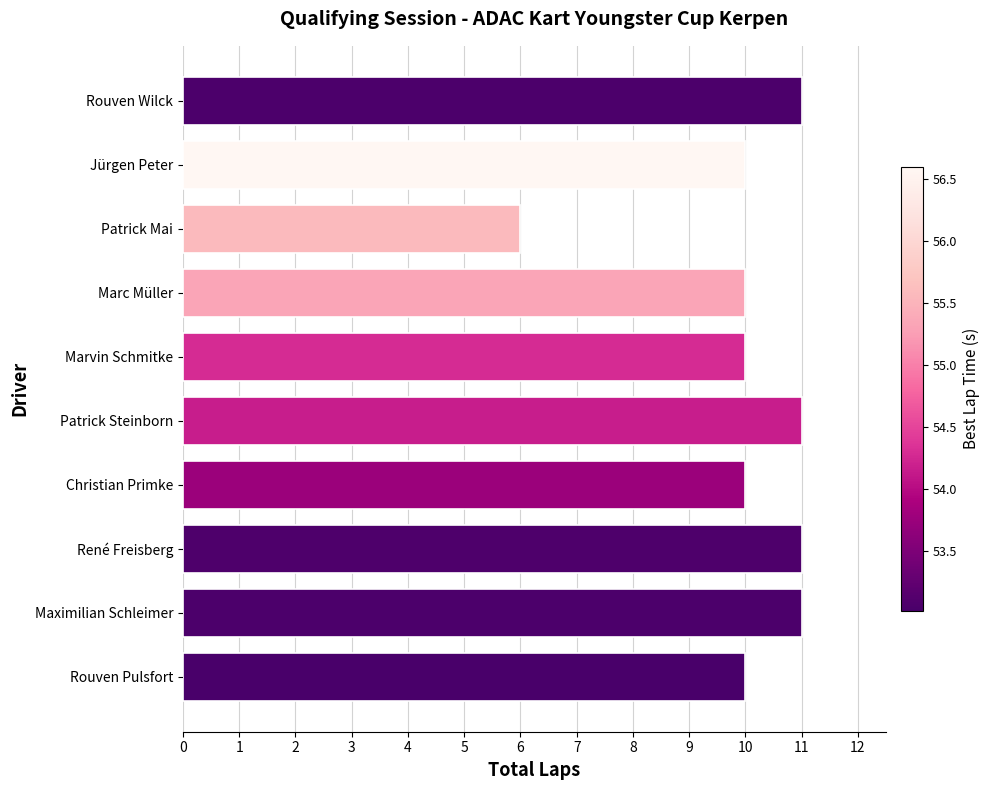

At which category does the chart reach its minimum across all series?

Patrick Mai